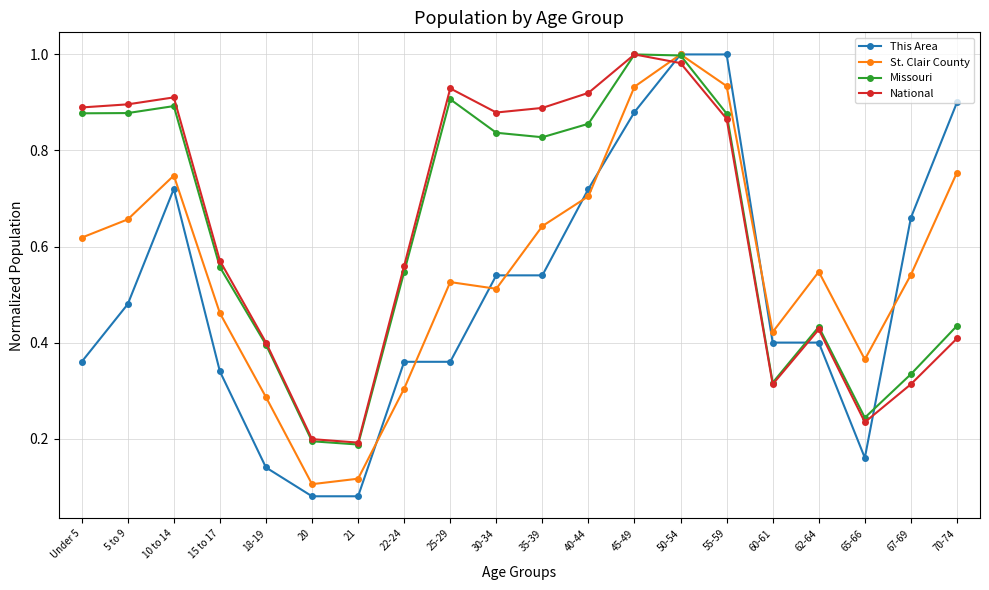

True or false: Missouri has more than 0 points higher than both neighbors.

True